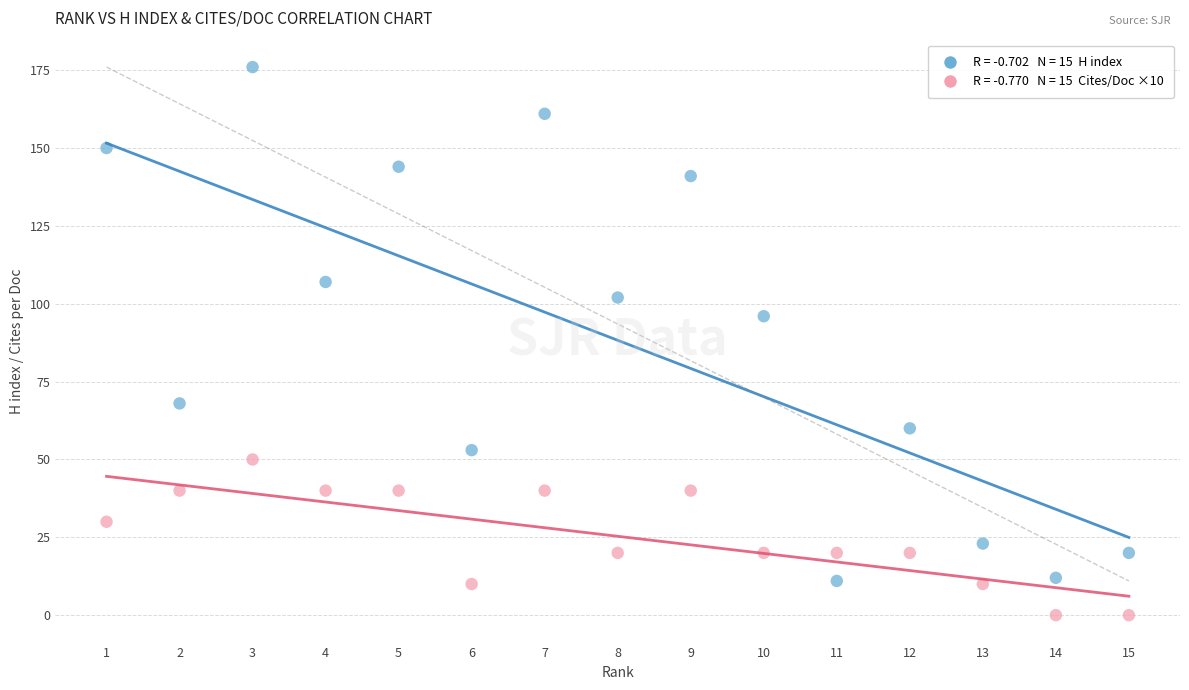

Across all data points, what is the range of X values (max minus min)?

14